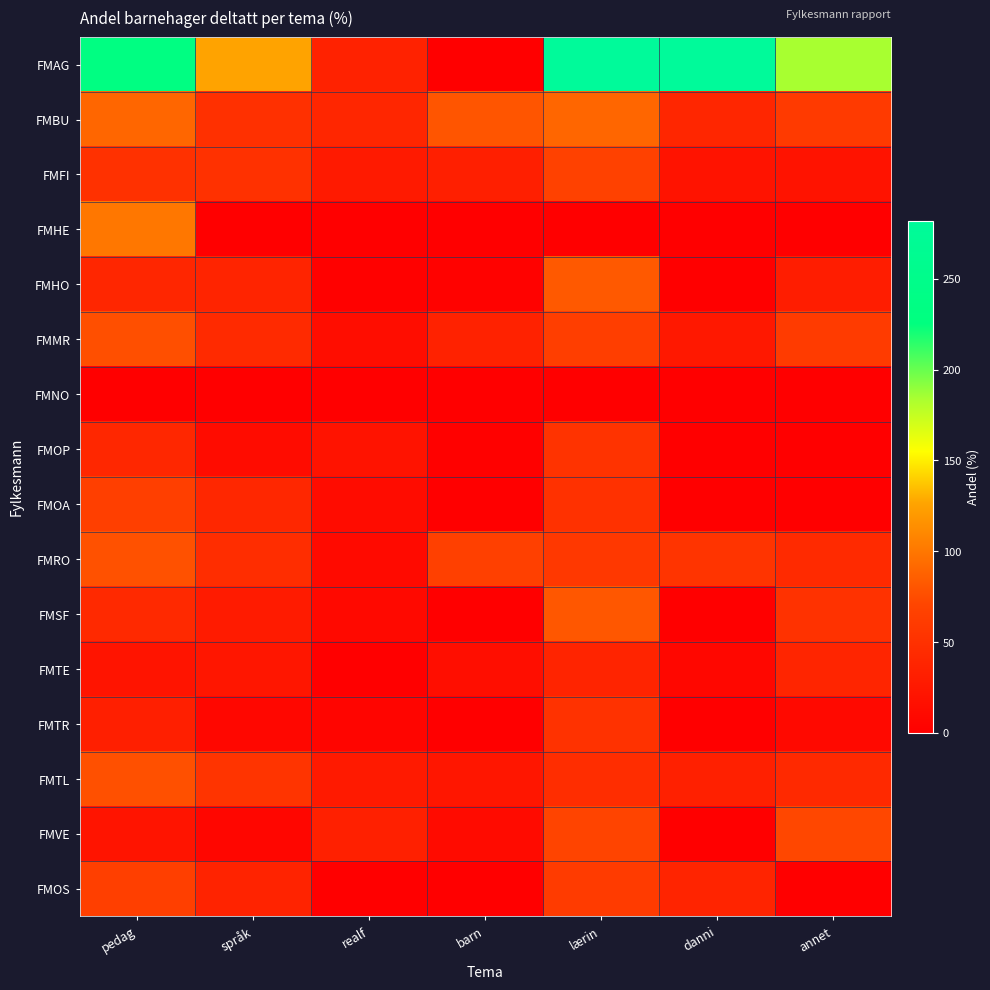

Which has a higher value, barn or realf?

realf